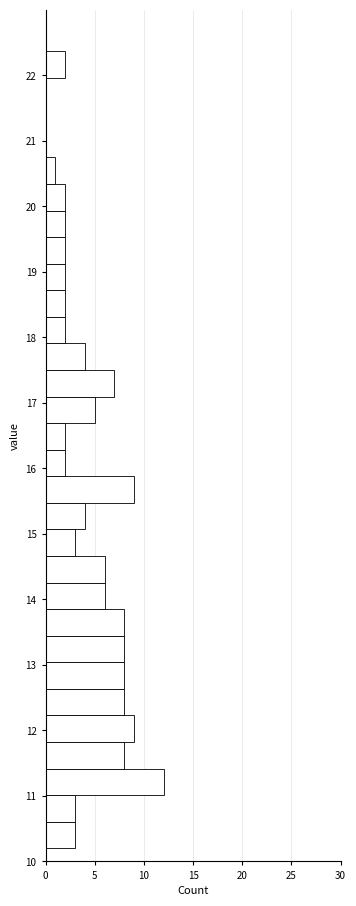

Reading bottom to top, transcribe this chart: for each bar, give the range it covers on the y-axis and its length. Neither the bar edges nor the lengths are printed on the chart, so give them approximately, as read against the axes.

10.2 to 10.6: 3
10.6 to 11.0: 3
11.0 to 11.4: 12
11.4 to 11.8: 8
11.8 to 12.2: 9
12.2 to 12.6: 8
12.6 to 13.0: 8
13.0 to 13.4: 8
13.4 to 13.9: 8
13.9 to 14.3: 6
14.3 to 14.7: 6
14.7 to 15.1: 3
15.1 to 15.5: 4
15.5 to 15.9: 9
15.9 to 16.3: 2
16.3 to 16.7: 2
16.7 to 17.1: 5
17.1 to 17.5: 7
17.5 to 17.9: 4
17.9 to 18.3: 2
18.3 to 18.7: 2
18.7 to 19.1: 2
19.1 to 19.5: 2
19.5 to 19.9: 2
19.9 to 20.3: 2
20.3 to 20.7: 1
20.7 to 21.2: 0
21.2 to 21.6: 0
21.6 to 22.0: 0
22.0 to 22.4: 2